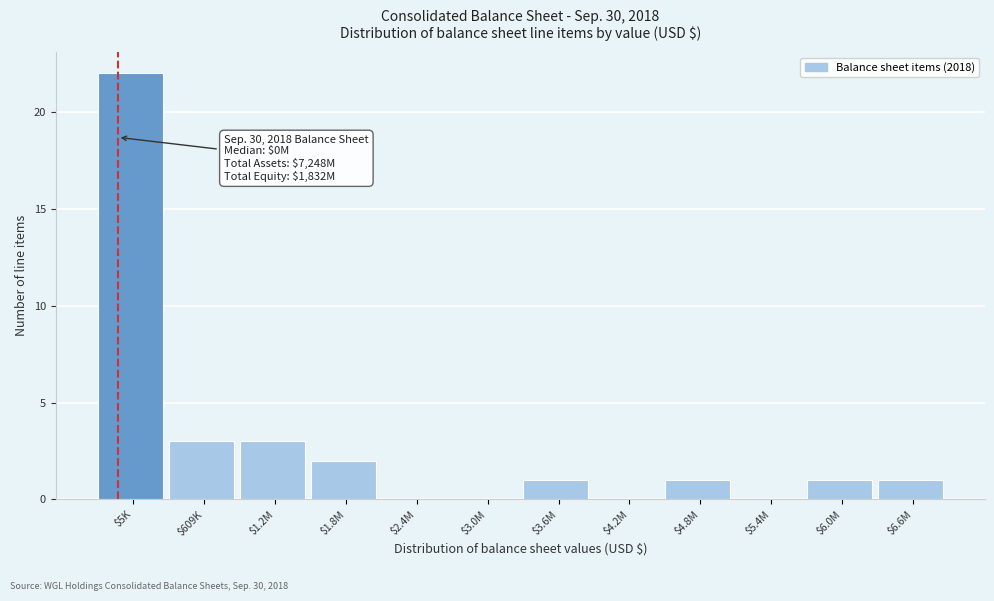

True or false: the data shows 3 at $1.2M.

True